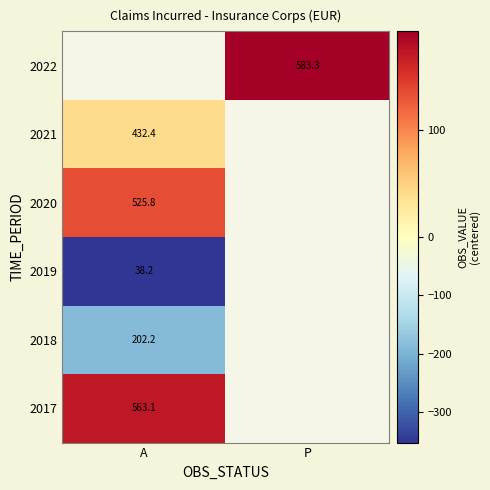

At which category does the chart reach its minimum across all series?

A